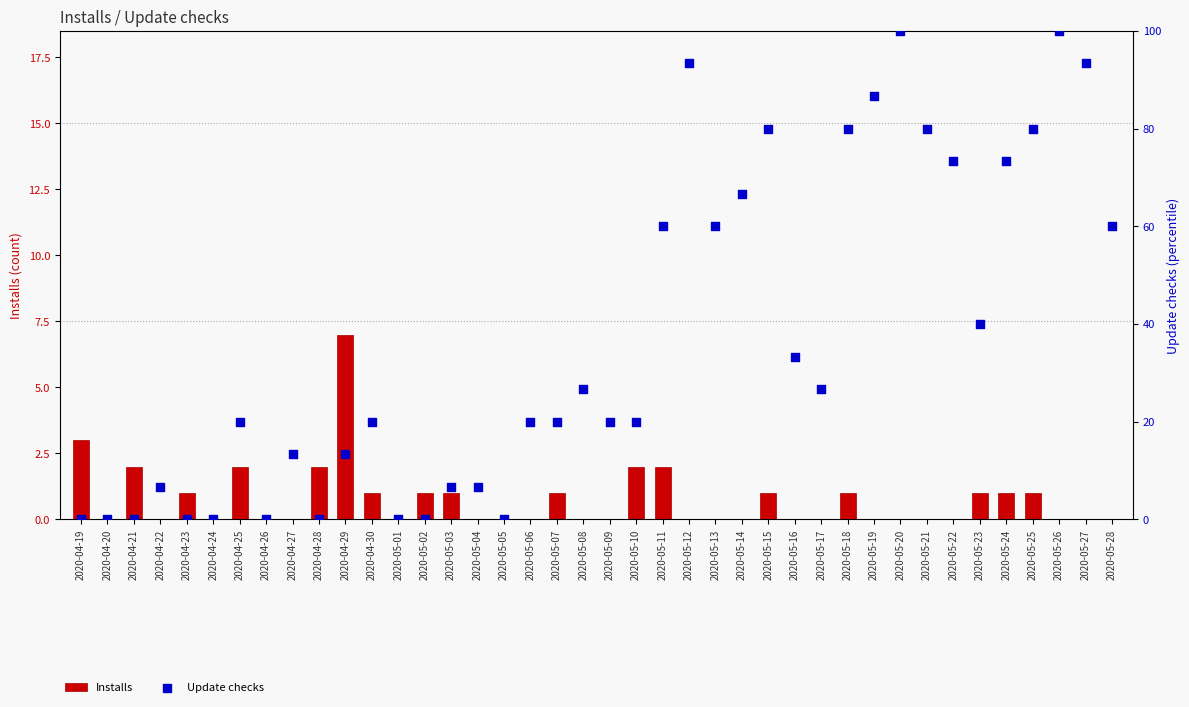

What are all the series names shown in the legend?

Installs, Update checks